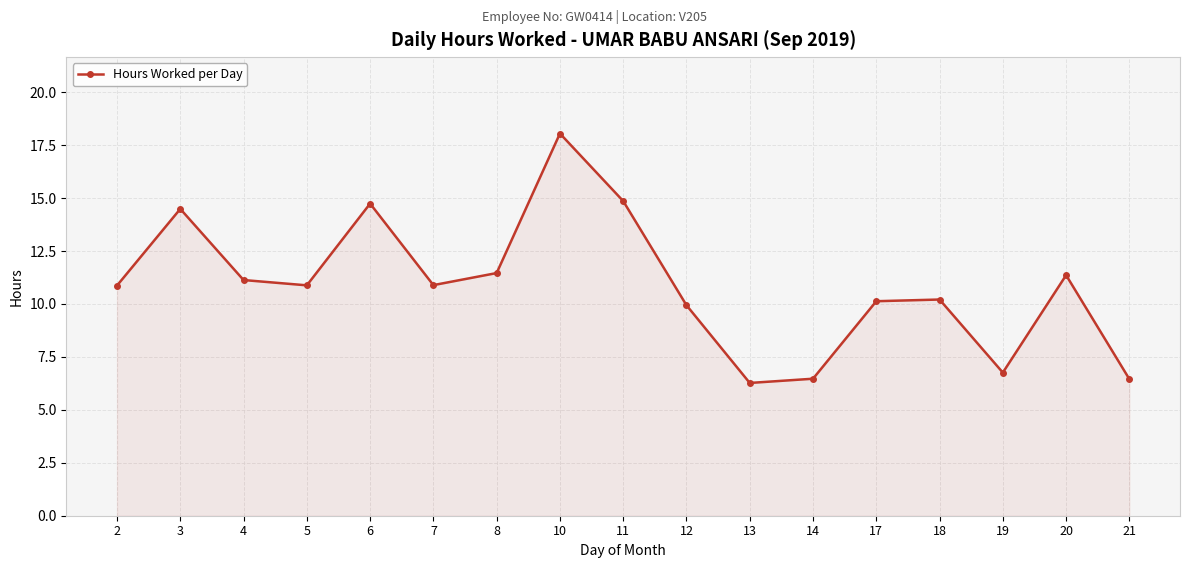

At which category does the data reach its first local peak?

3